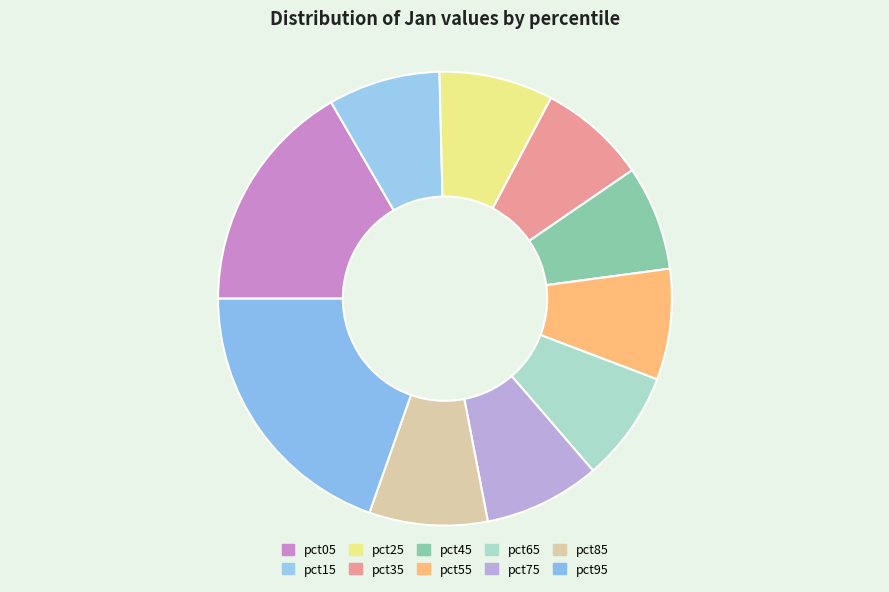

What percentage is the pct65 slice, to the nearest percent?

8%